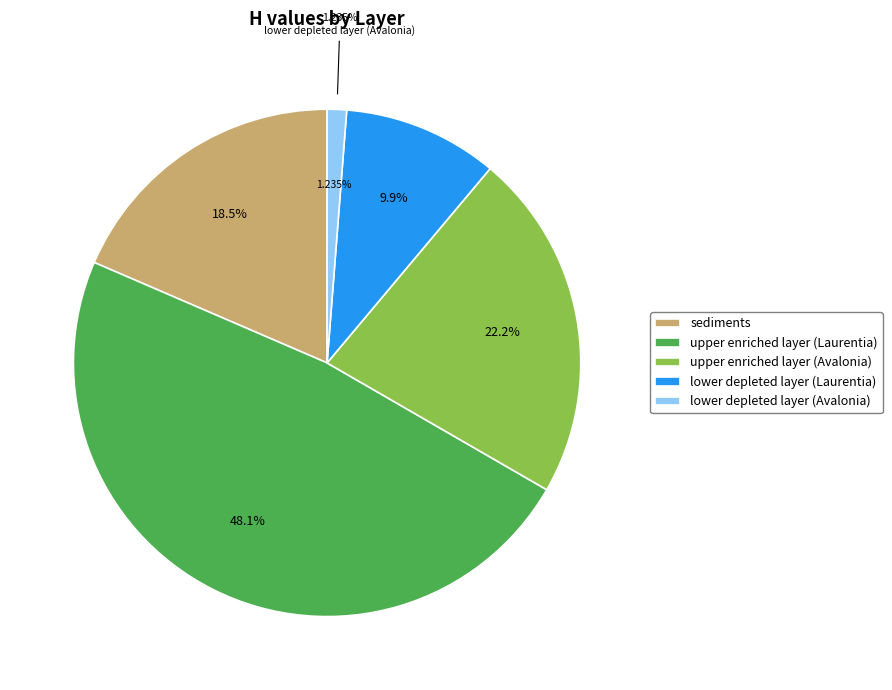

Is it true that sediments is 19% of the pie?

True